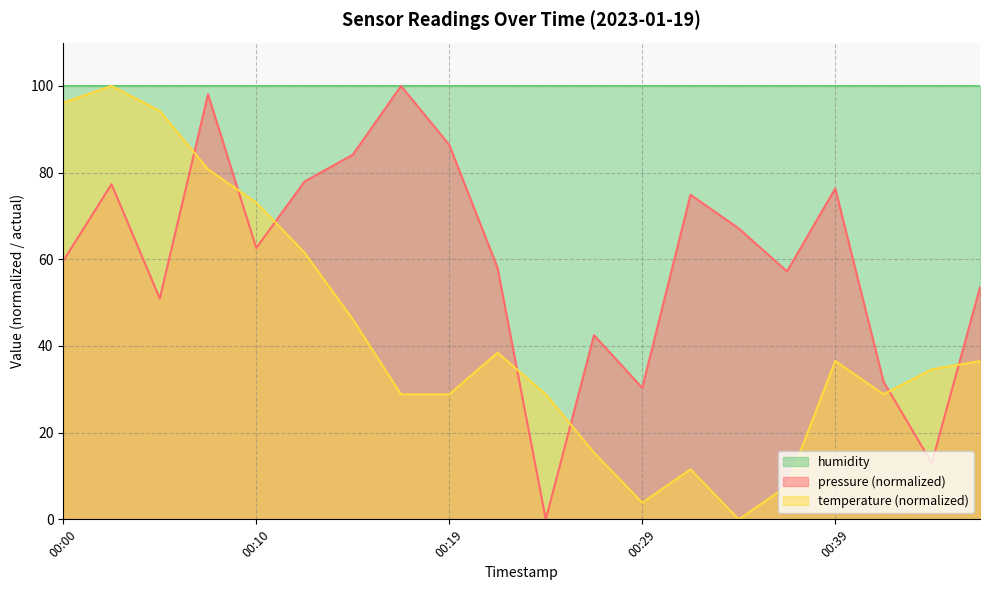

The value of temperature at 00:19 is 8.5. True or false?

False